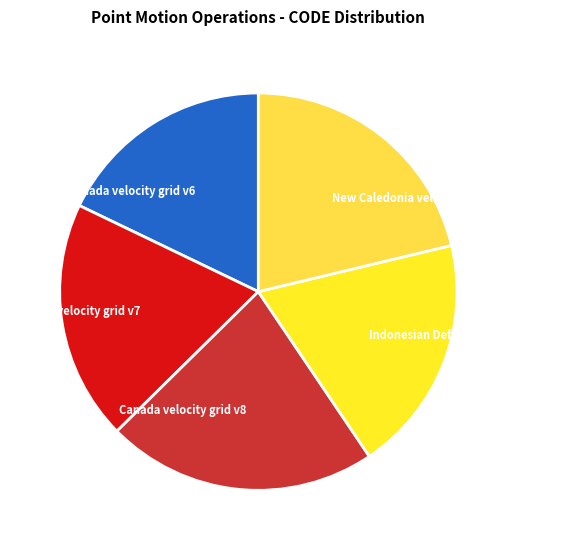

Is the sum of New Caledonia velocity model 2015 and Canada velocity grid v6 greater than half?

No